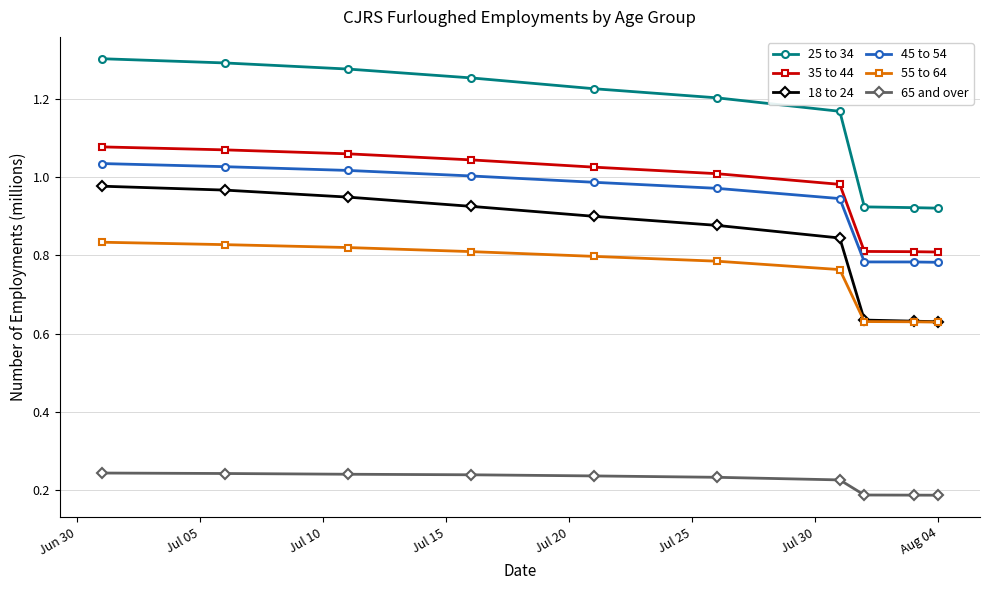

Which series has the largest range (max minus min)?

25 to 34